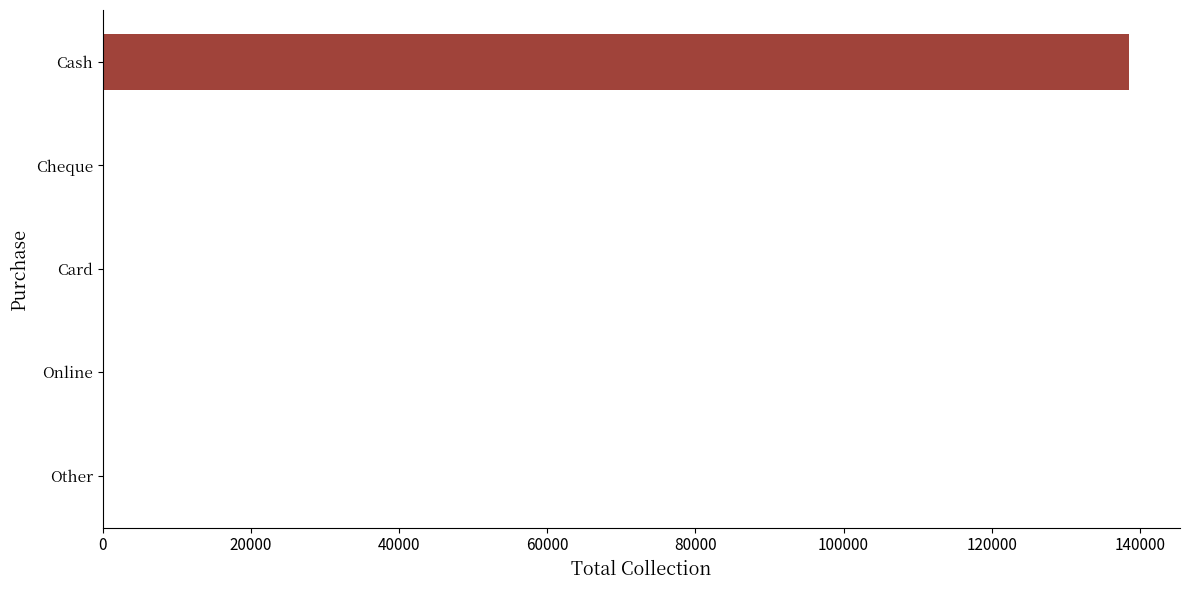

What is the maximum value shown in the chart?

138489